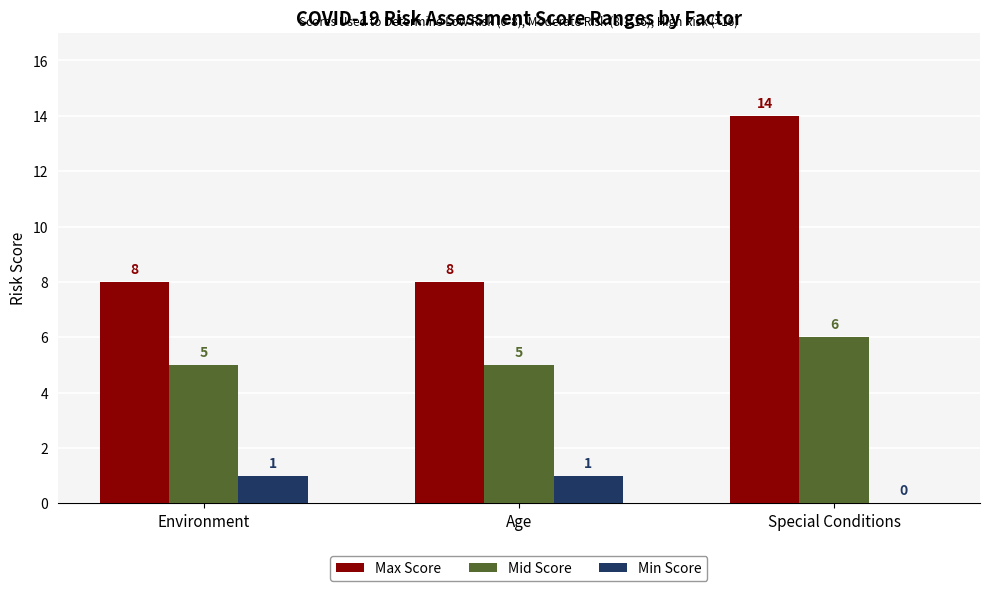

Where is Min Score nearest to the value 0?

Special Conditions